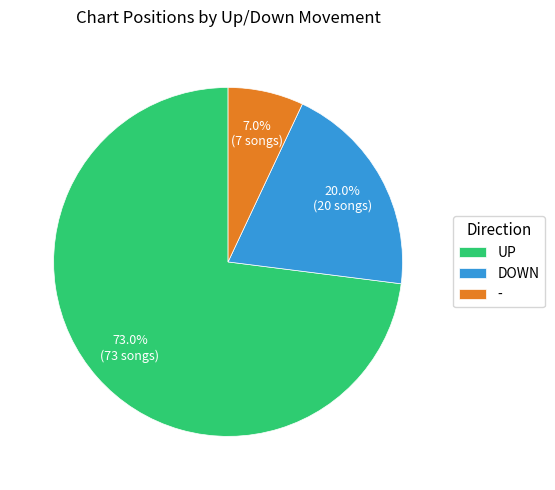

Count the number of slices in the pie.

3